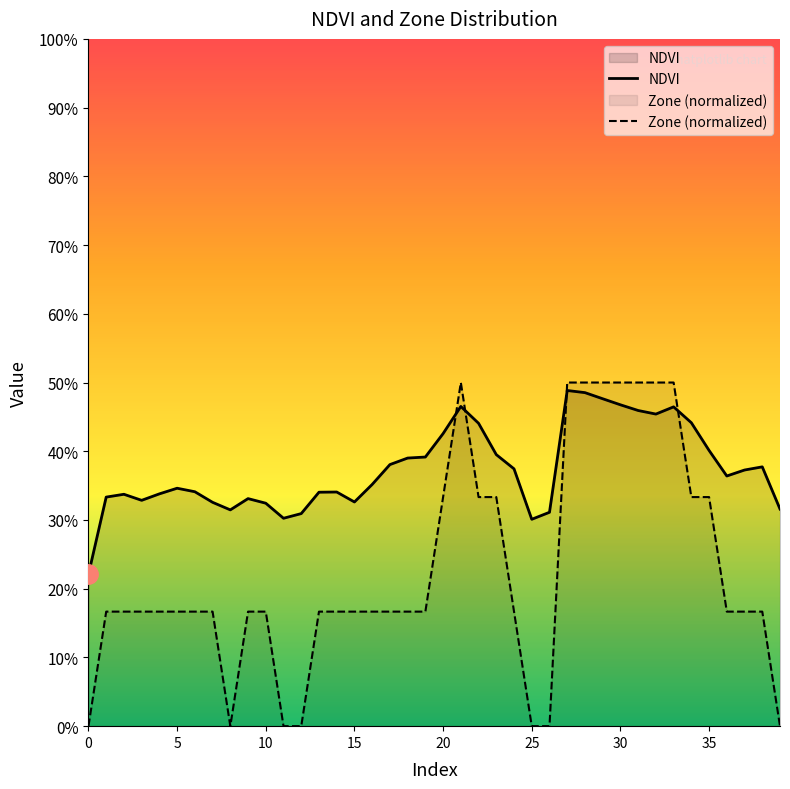

What are all the series names shown in the legend?

NDVI, Zone (normalized)